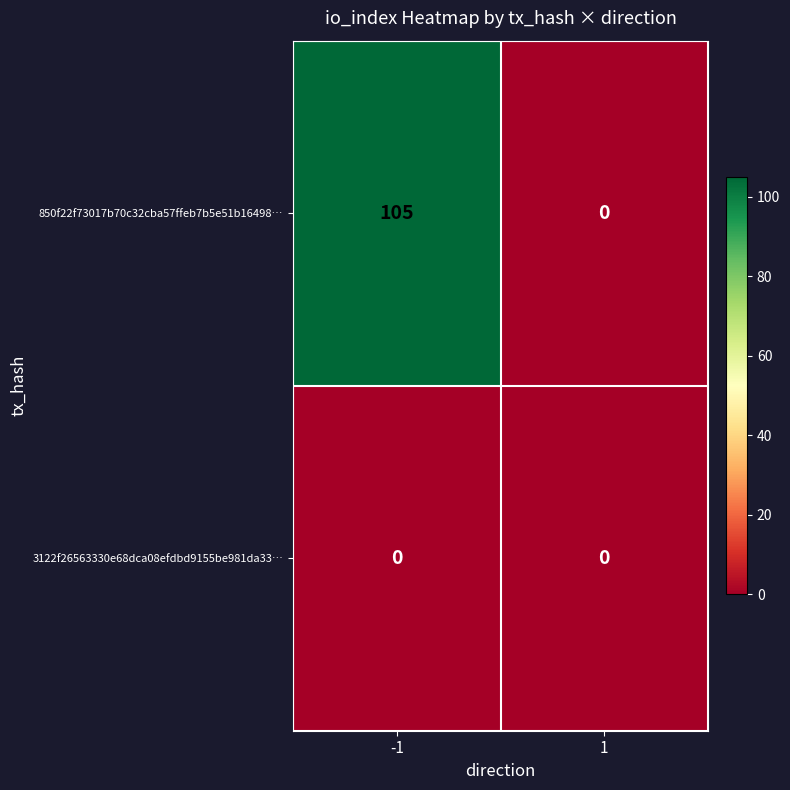

Reading left to right, transcribe all the data shown in this chart.

850f22f73017b70c32cba57ffeb7b5e51b16498…: -1=105	1=0
3122f26563330e68dca08efdbd9155be981da33…: -1=0	1=0